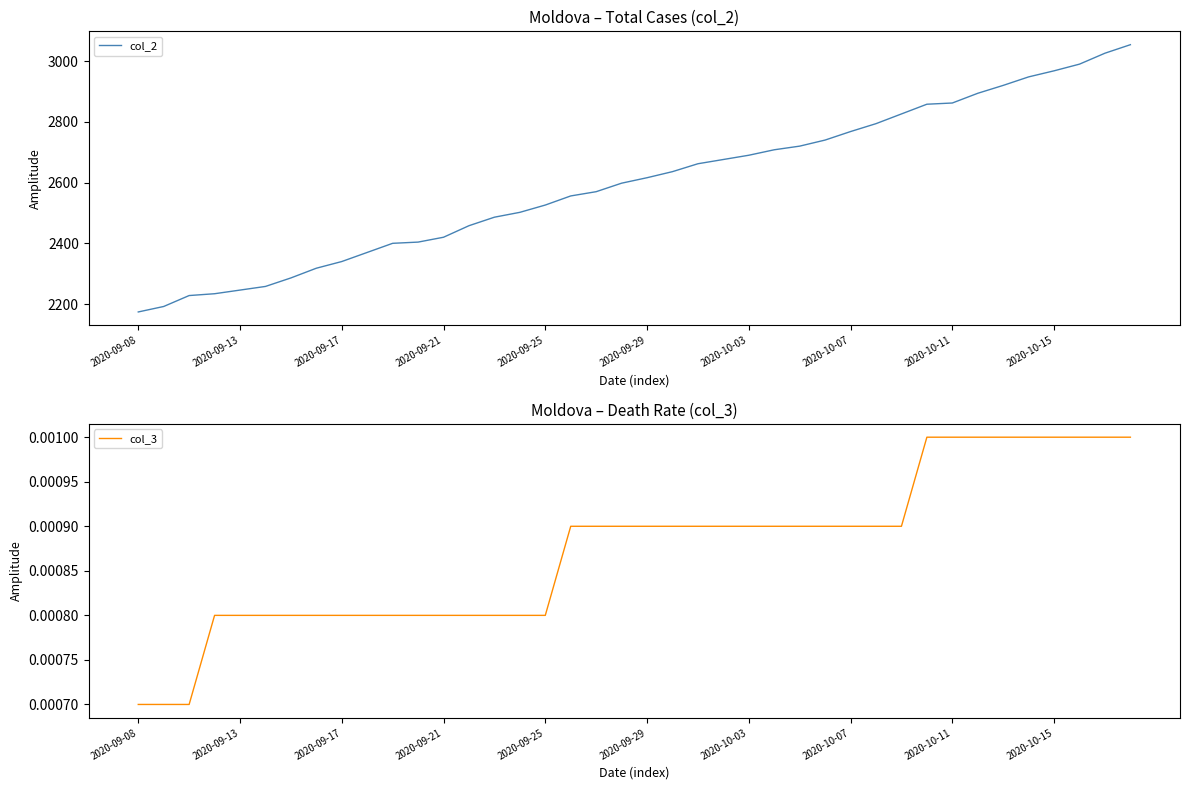

How many distinct data groups are displayed?

2